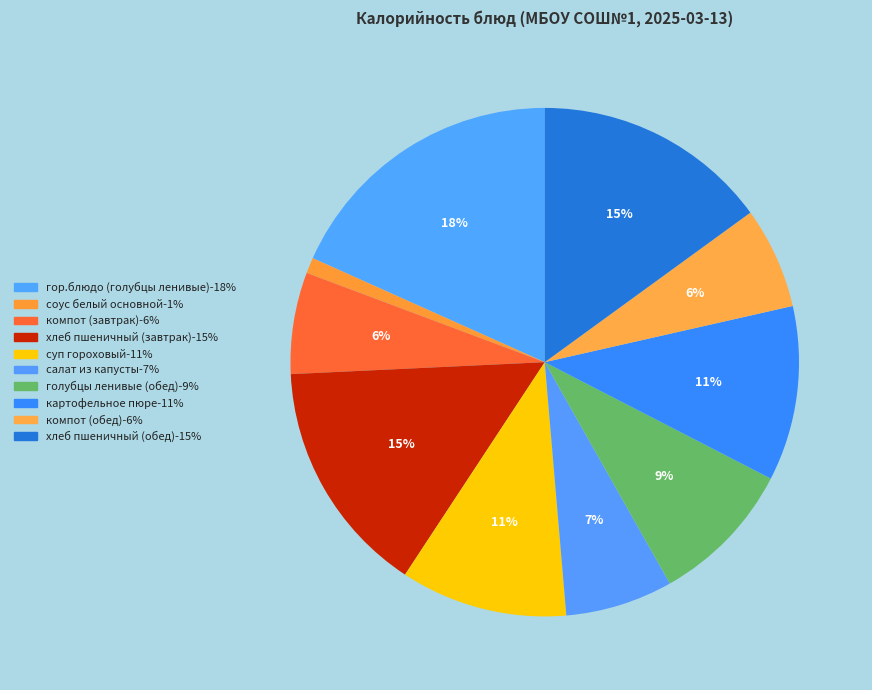

Is the sum of соус белый основной and гор.блюдо (голубцы ленивые) greater than half?

No